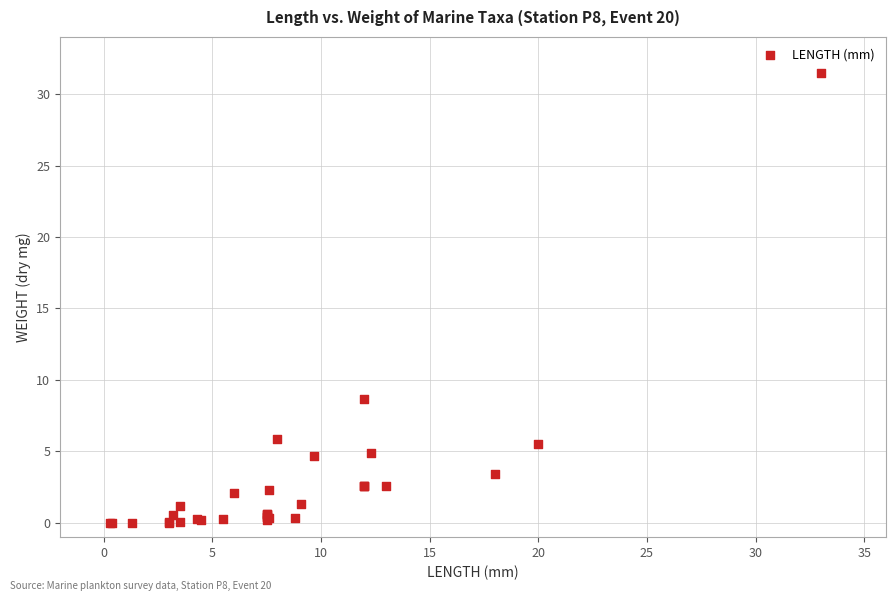

What Y value in the scatter plot is closest to 15?

8.6